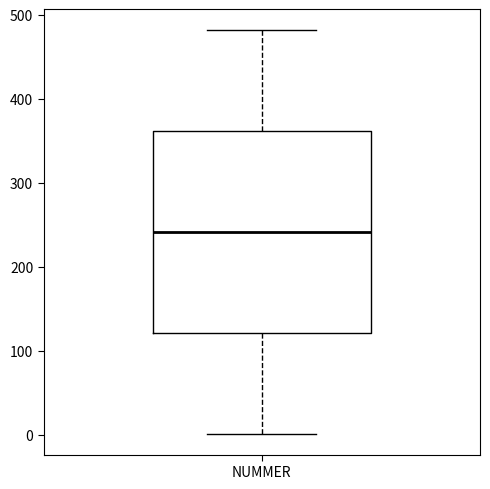

Where is the upper edge of the box for NUMMER on the y-axis? The values are not printed on the chart, so give them approximately, as read against the axis.

360